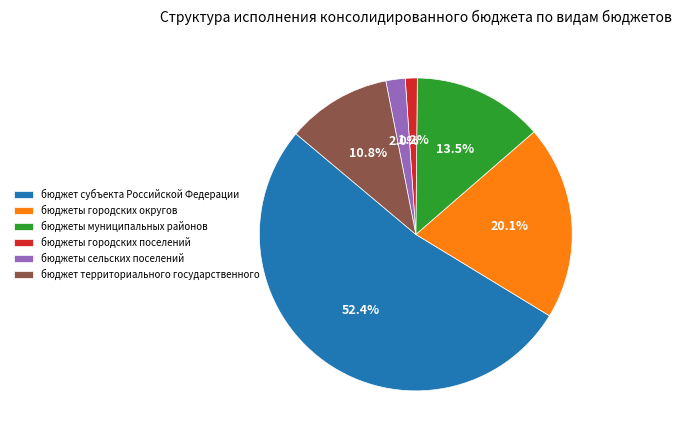

Is the sum of бюджеты городских округов and бюджеты сельских поселений greater than half?

No